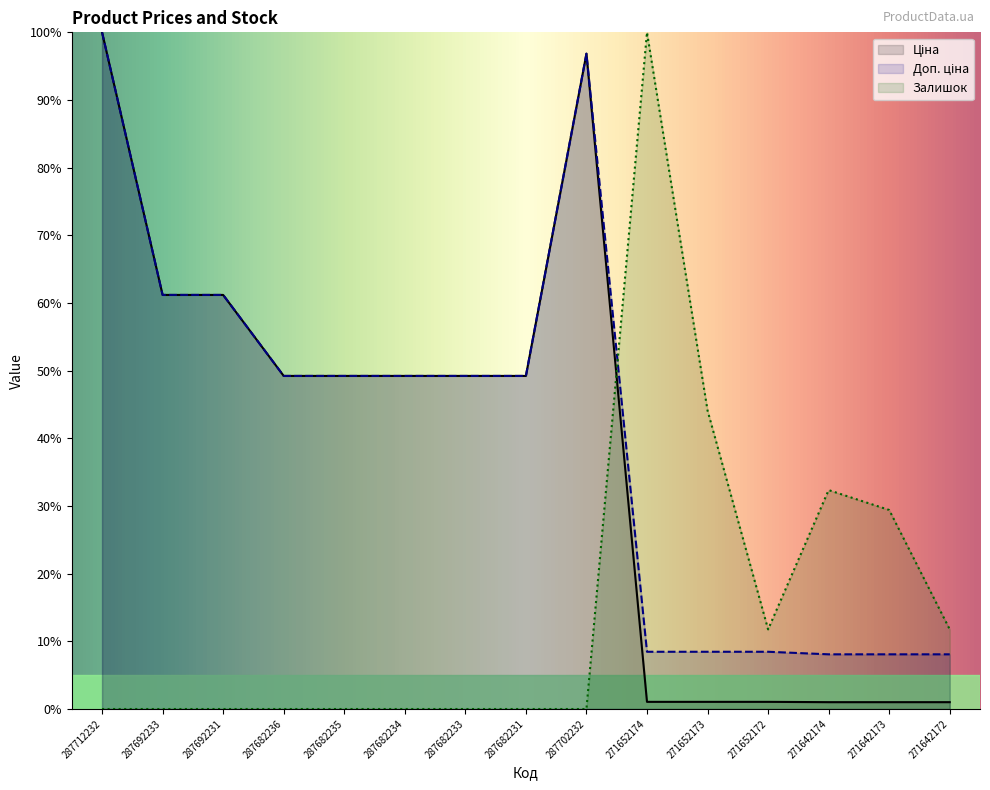

True or false: Ціна and Доп. ціна cross at least once.

False